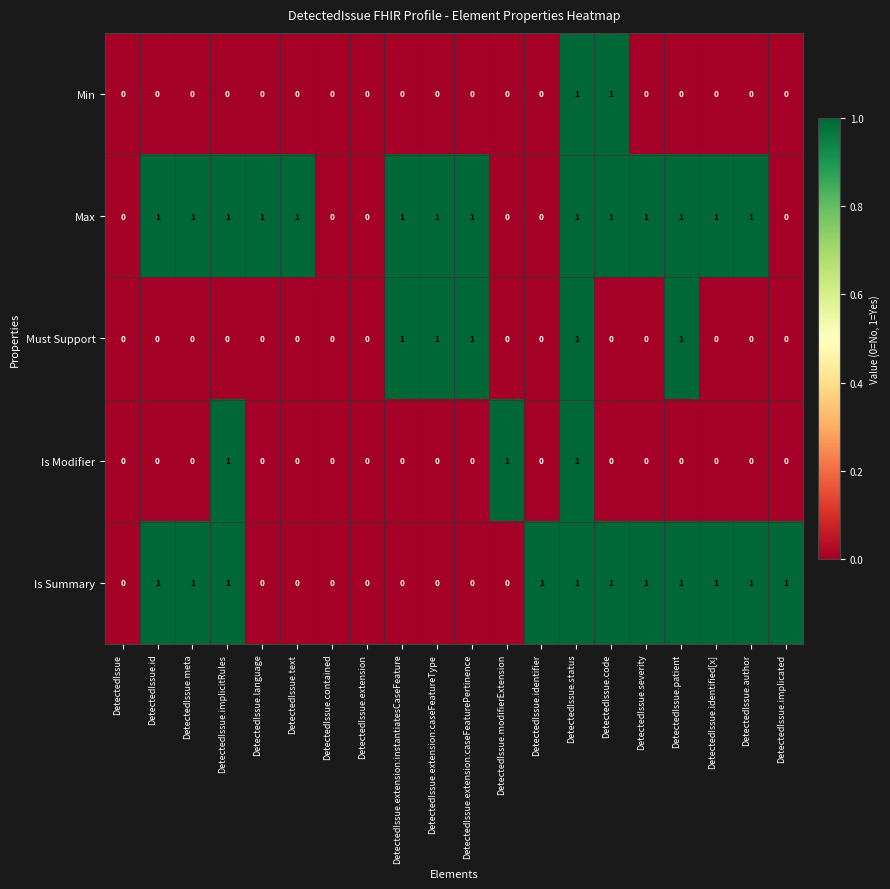

At which category is the sum across all series the highest?

DetectedIssue.status